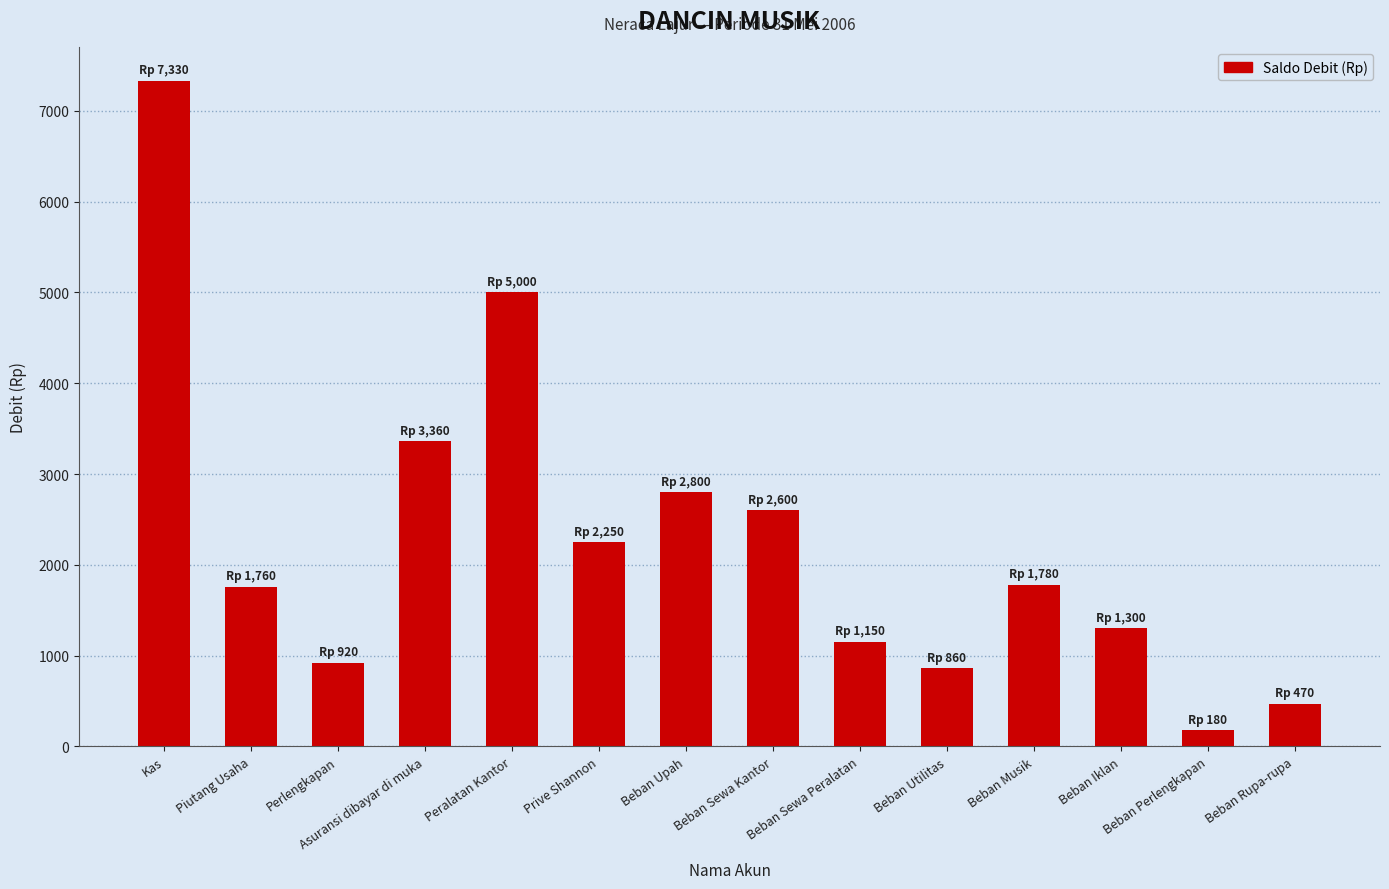

Where is the data nearest to the value 3755?

Asuransi dibayar di muka